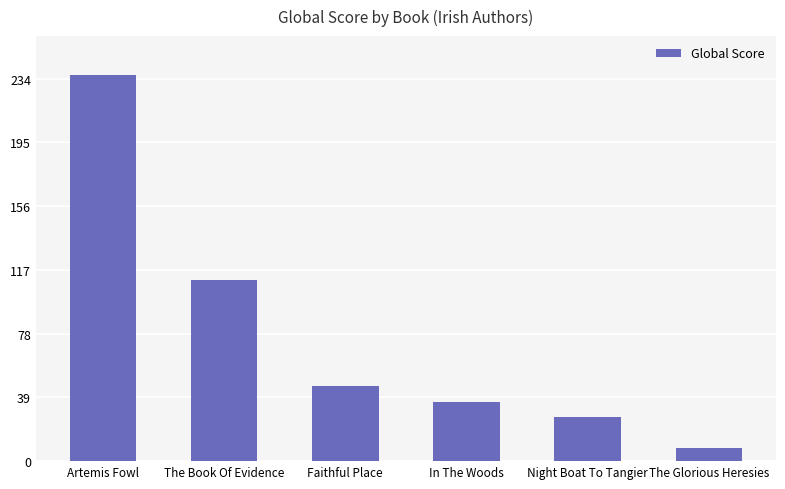

List the labels in order of value, largest first.

Artemis Fowl, The Book Of Evidence, Faithful Place, In The Woods, Night Boat To Tangier, The Glorious Heresies